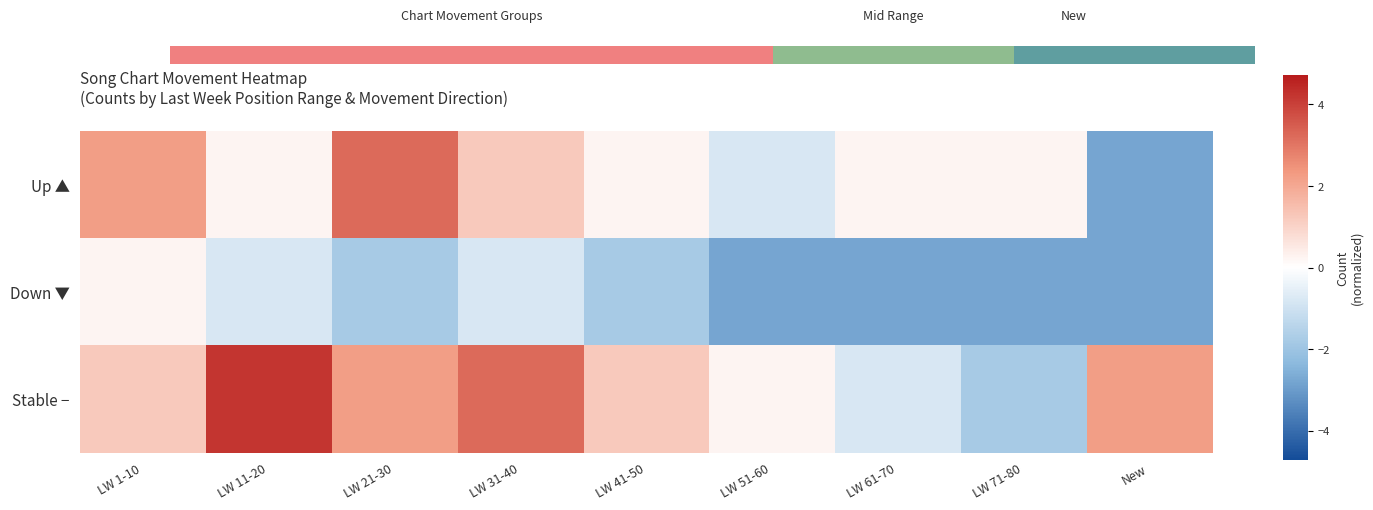

At how many categories does at least one series exceed 3?

3